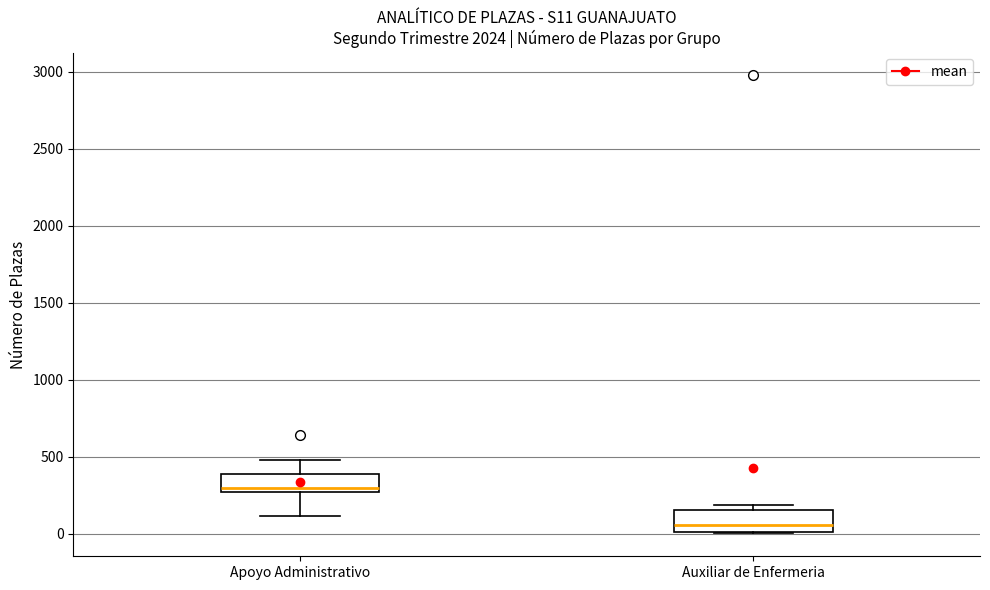

Reading left to right, transcribe this box plot: for each box, give where its median line is, the range the box spans, and where its two whiskers end, as read against the y-axis. The values are not printed on the chart, so give them approximately, as read against the axis.

Apoyo Administrativo: median 300, box 250 to 400, whiskers 100 to 500
Auxiliar de Enfermeria: median 50, box 0 to 150, whiskers 0 to 200